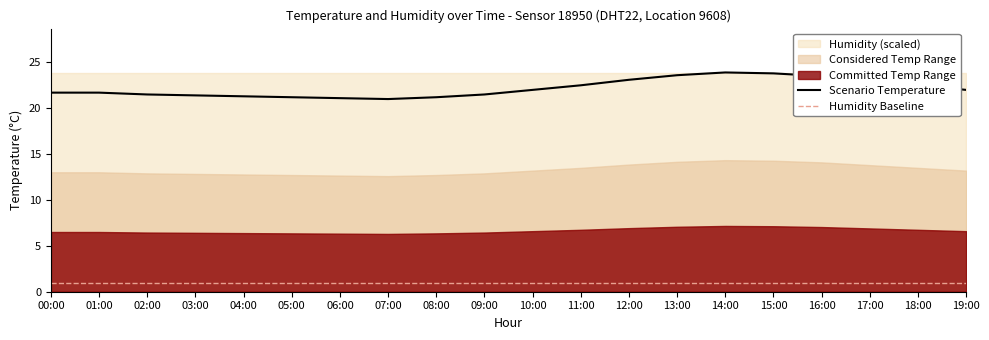

Does the chart have visible grid lines?

No